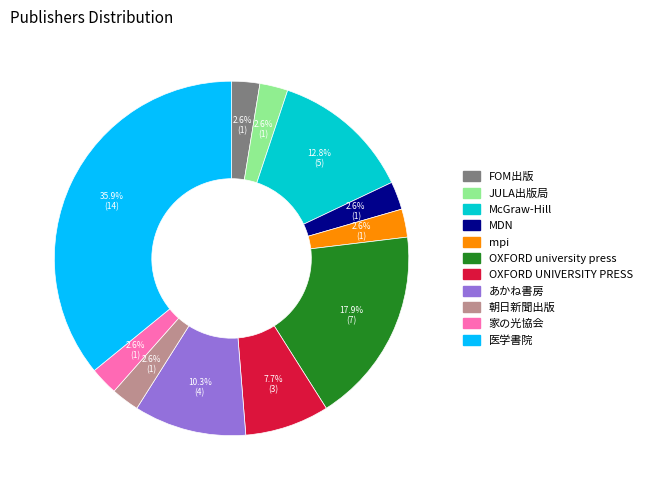

To the nearest percent, what is the difference between the JULA出版局 and あかね書房 slice percentages?

8%